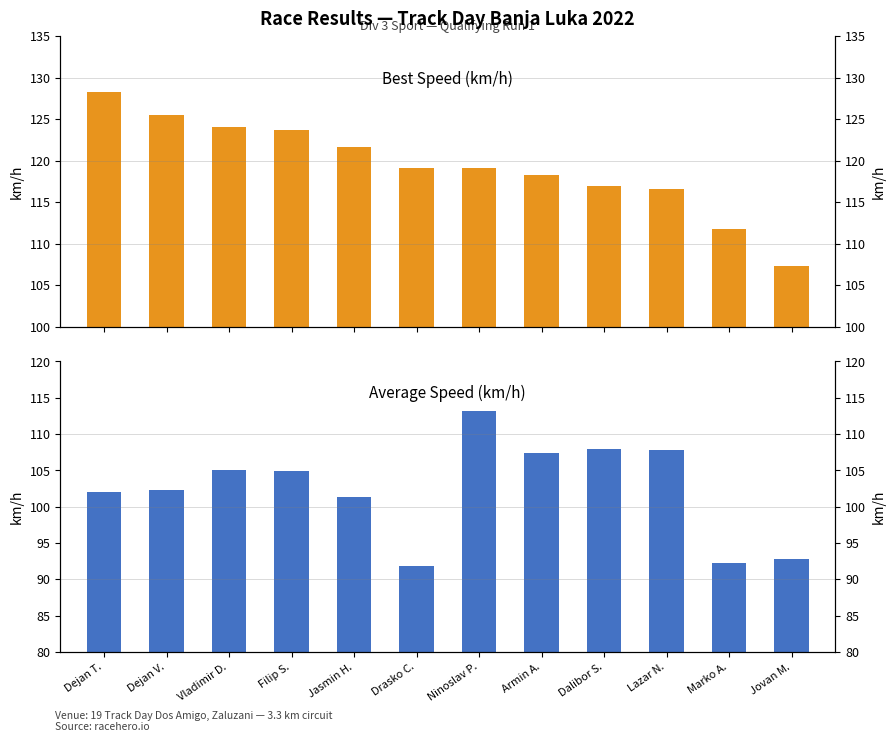

Is the value of Average Speed (km/h) at Vladimir D. greater than the value of Best Speed (km/h) at Jovan M.?

No